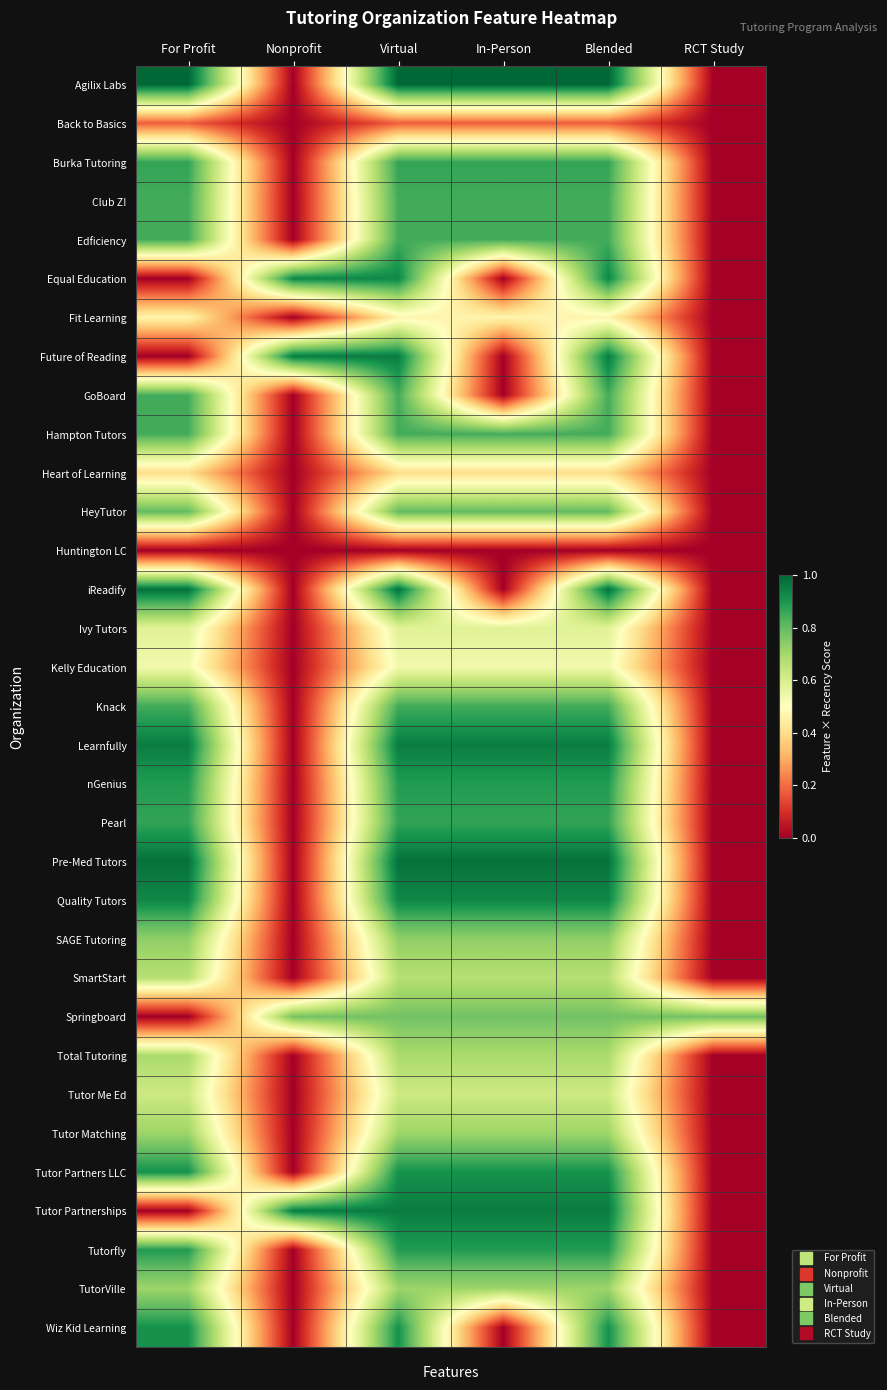

At how many categories does at least one series exceed 0?

6